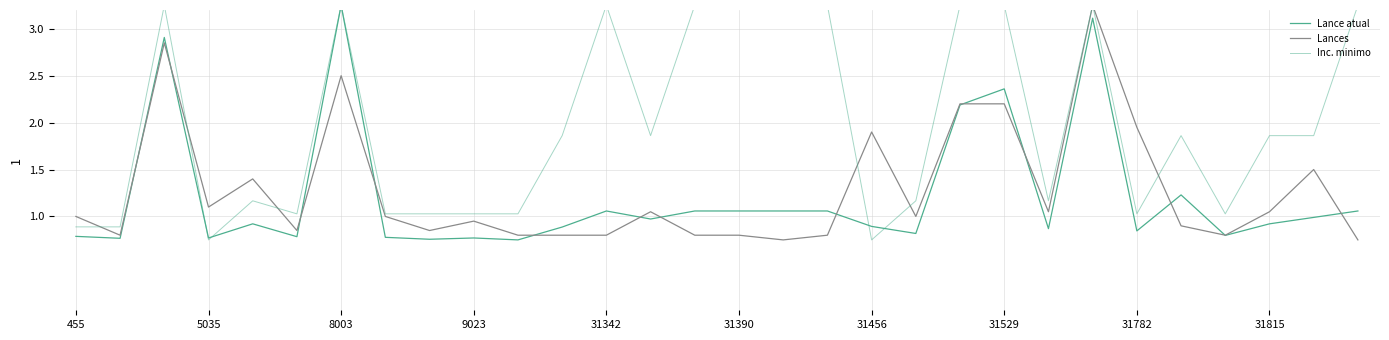

In Lance atual, how many points are higher than both neighbors (excluding endpoints)?

8